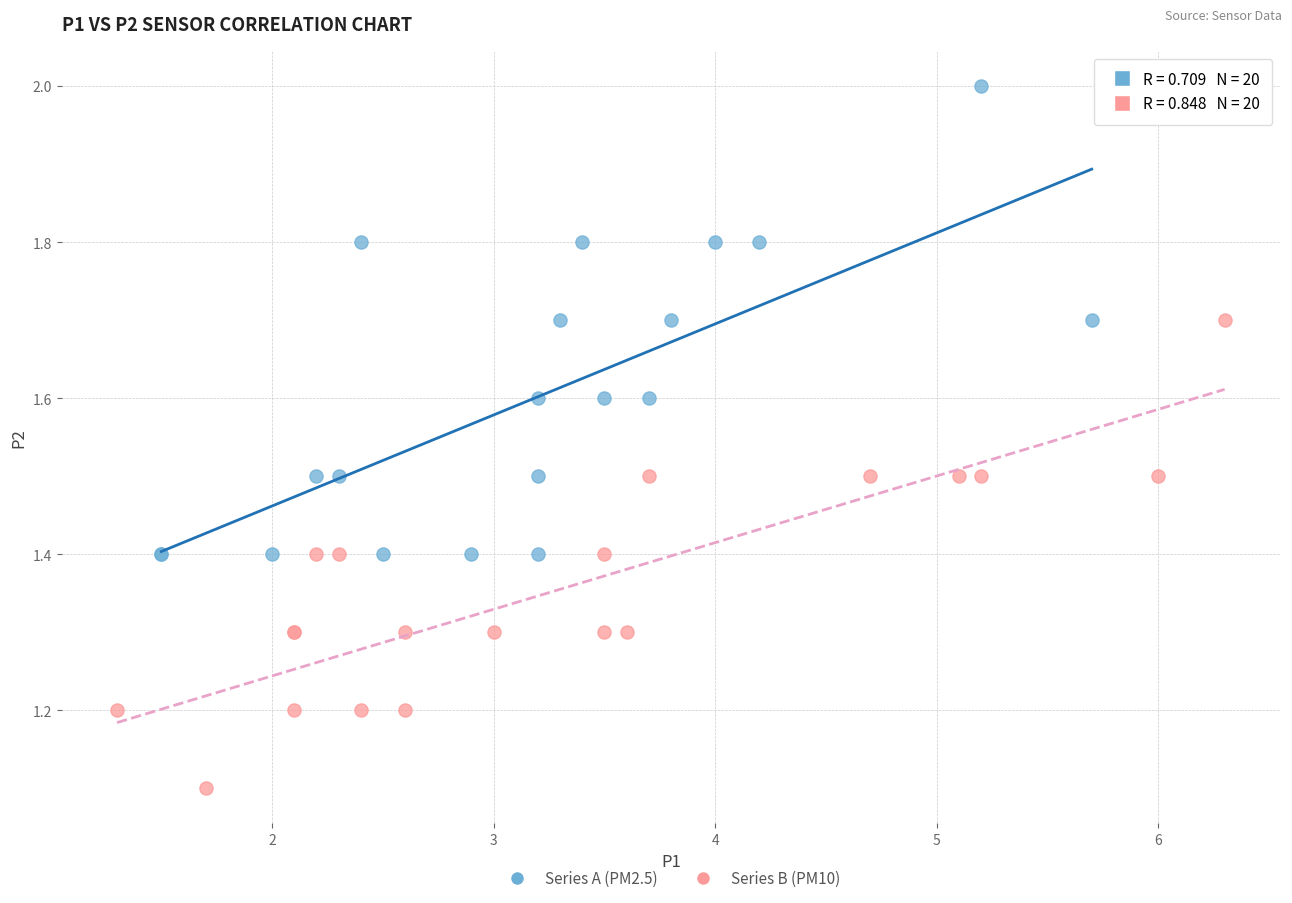

Which series contains the lowest Y value?

Series B (PM10)